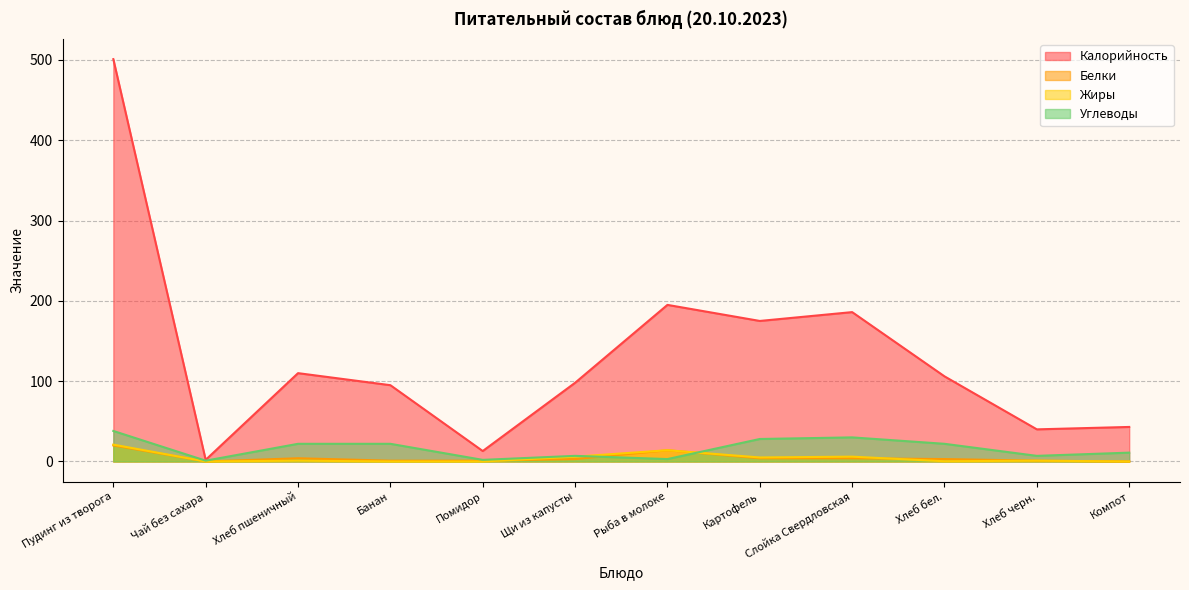

What are all the series names shown in the legend?

Калорийность, Белки, Жиры, Углеводы